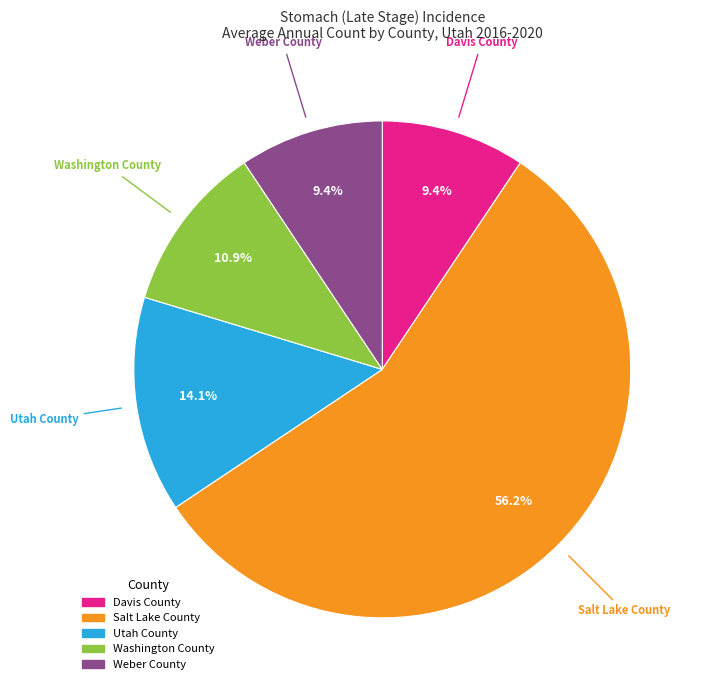

What is the ratio of the value at Utah County to the value at Weber County?

1.5